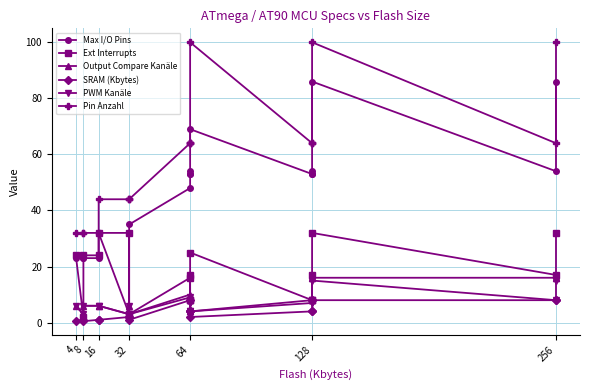

Which series has the largest total across all categories?

Pin Anzahl